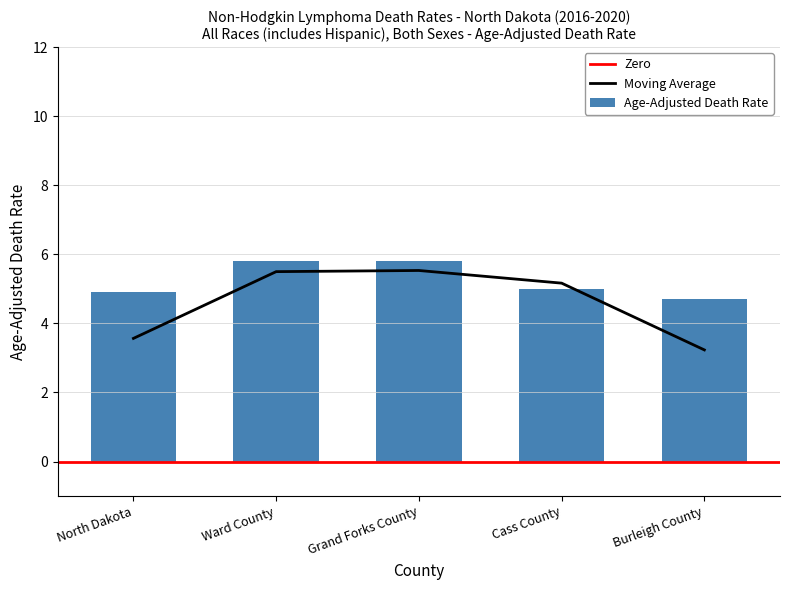

What is the lowest value of the Moving Average series?

3.2